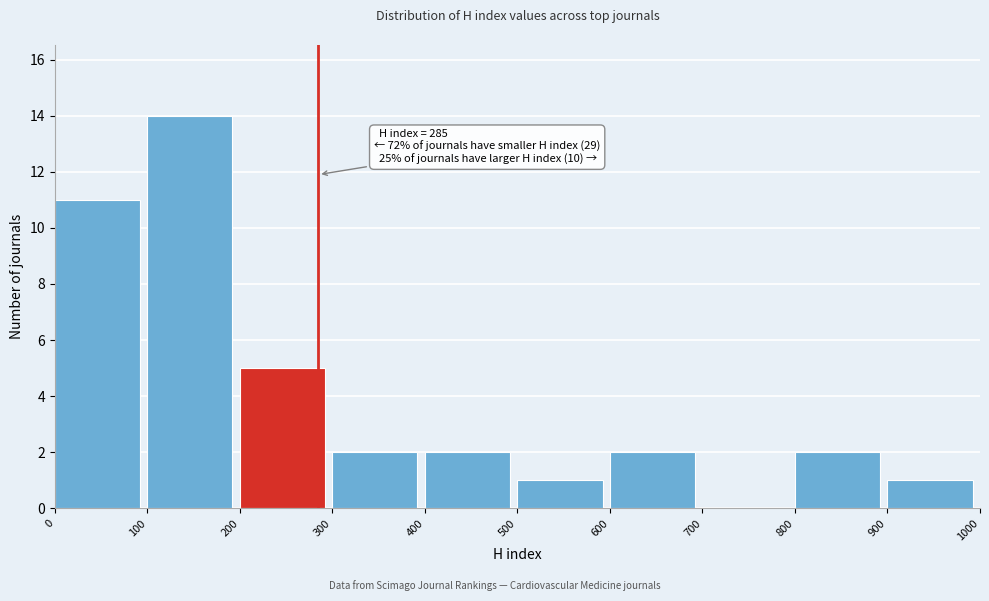

Over which range of the x-axis is the bar tallest?

100 to 200